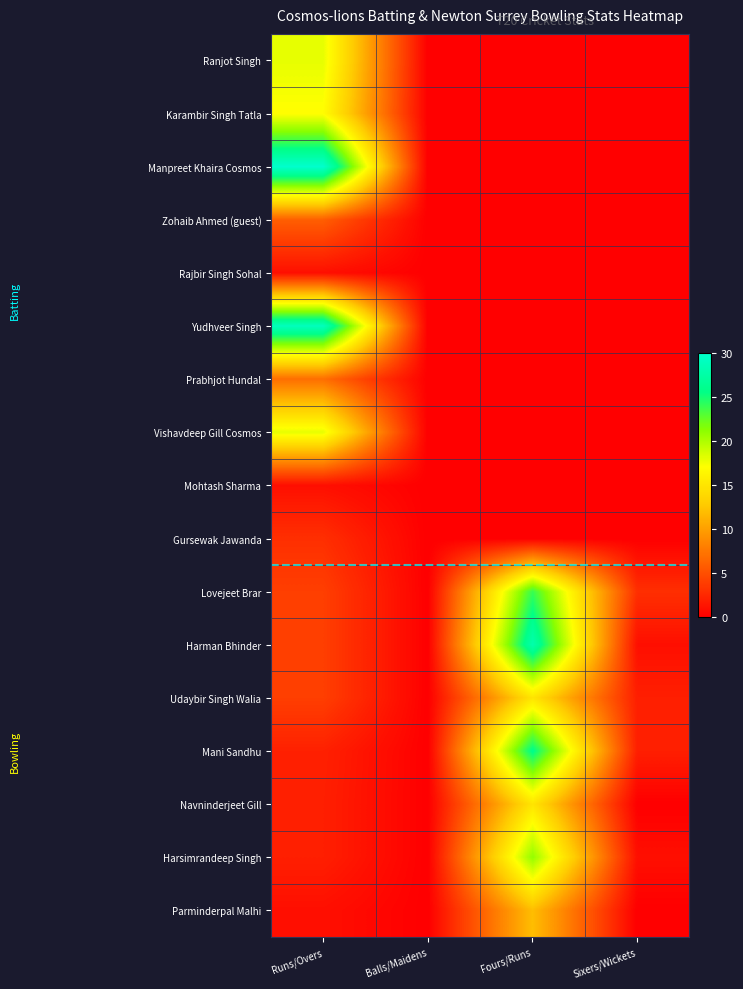

How many series are shown in this chart?

17